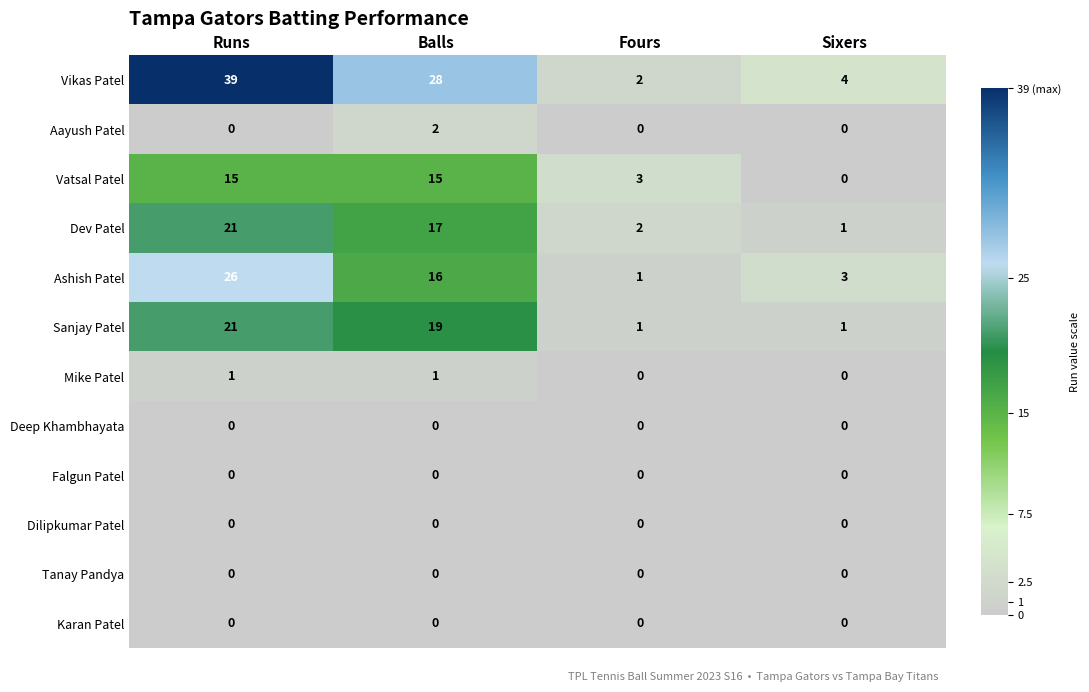

How many distinct data groups are displayed?

12